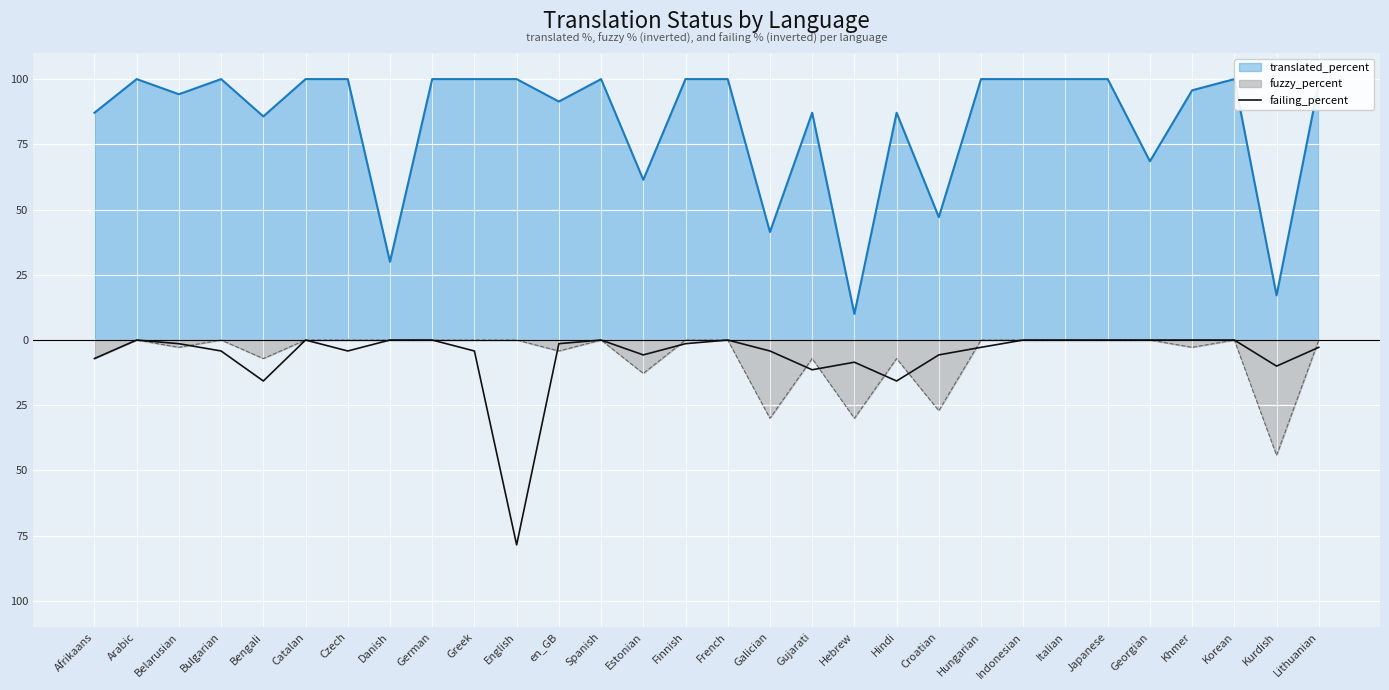

Where does the data first go above -1?

Arabic